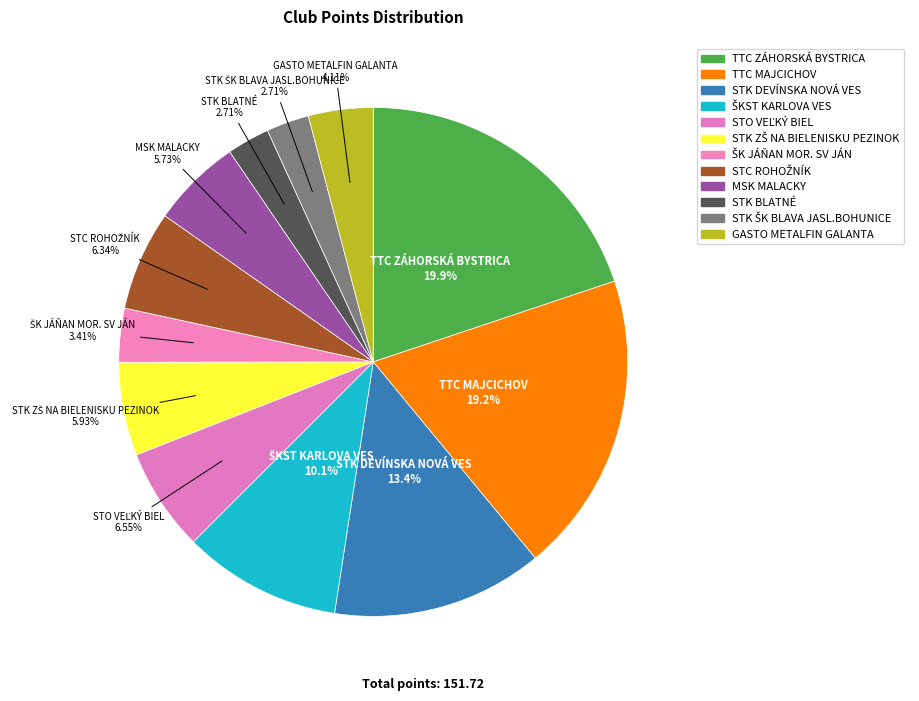

Rank the categories by value from lowest to highest.

STK BLATNÉ, STK ŠK BLAVA JASL.BOHUNICE, ŠK JÁŇAN MOR. SV JÁN, GASTO METALFIN GALANTA, MSK MALACKY, STK ZŠ NA BIELENISKU PEZINOK, STC ROHOŽNÍK, STO VEĽKÝ BIEL, ŠKST KARLOVA VES, STK DEVÍNSKA NOVÁ VES, TTC MAJCICHOV, TTC ZÁHORSKÁ BYSTRICA